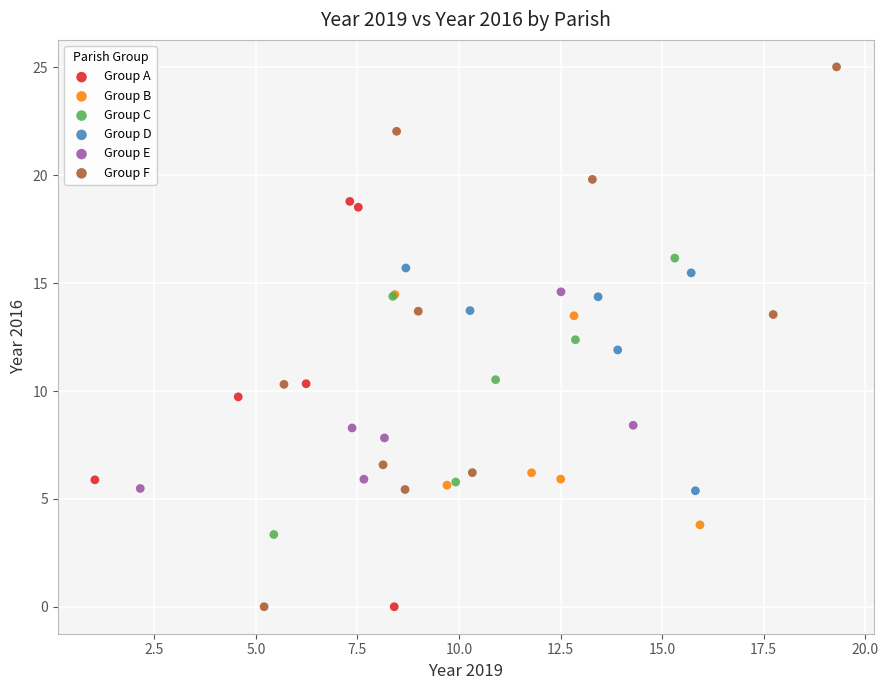

Which series has the largest Y range (max minus min)?

Group F